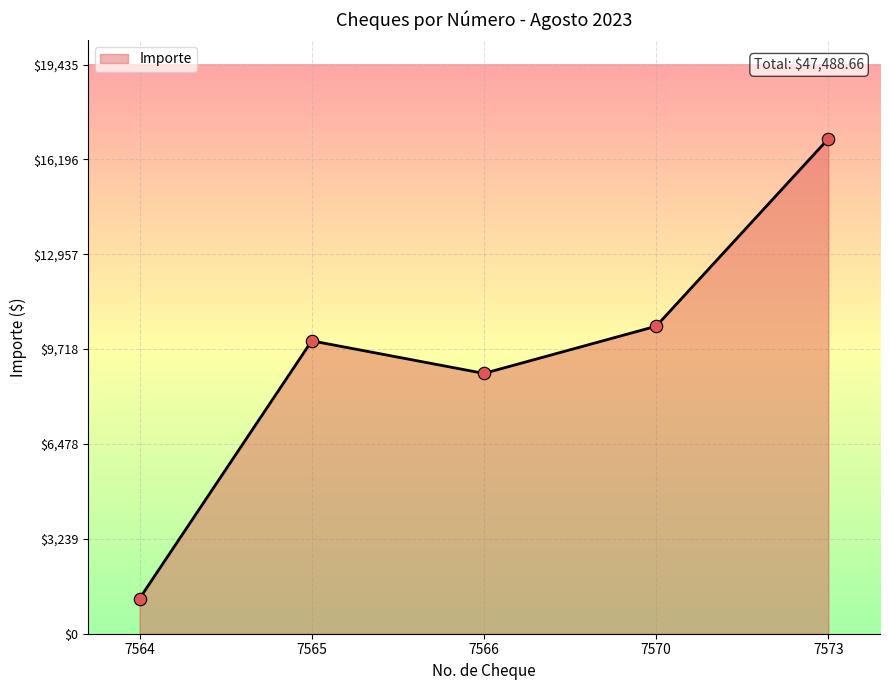

Approximately how many times larger is the value at 7566 compared to 7564?

7.4